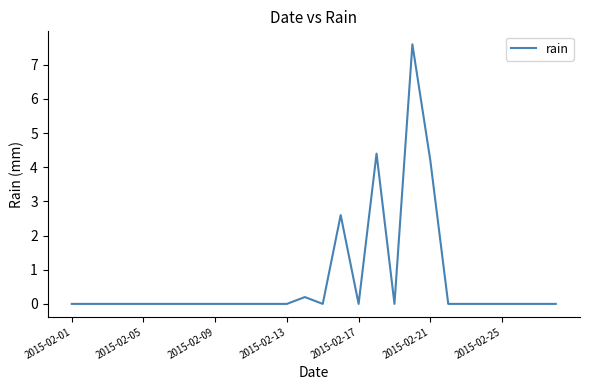

What is the difference between the second highest and second lowest values?

4.4